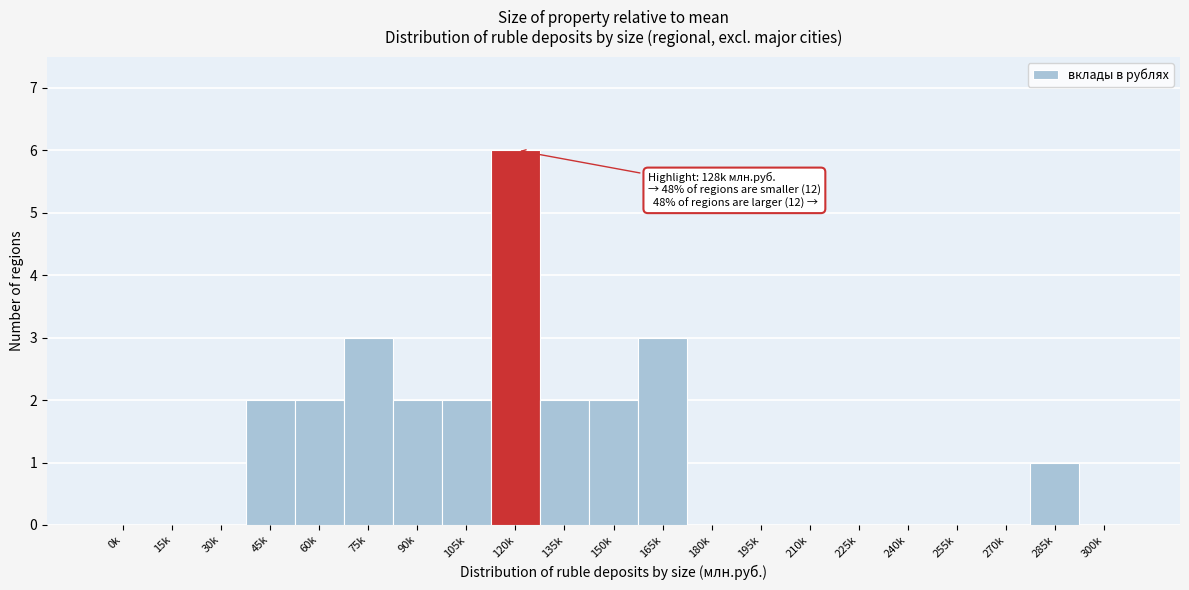

Reading right to left, extract all data points from this chart.

300k=0	285k=1	270k=0	255k=0	240k=0	225k=0	210k=0	195k=0	180k=0	165k=3	150k=2	135k=2	120k=6	105k=2	90k=2	75k=3	60k=2	45k=2	30k=0	15k=0	0k=0